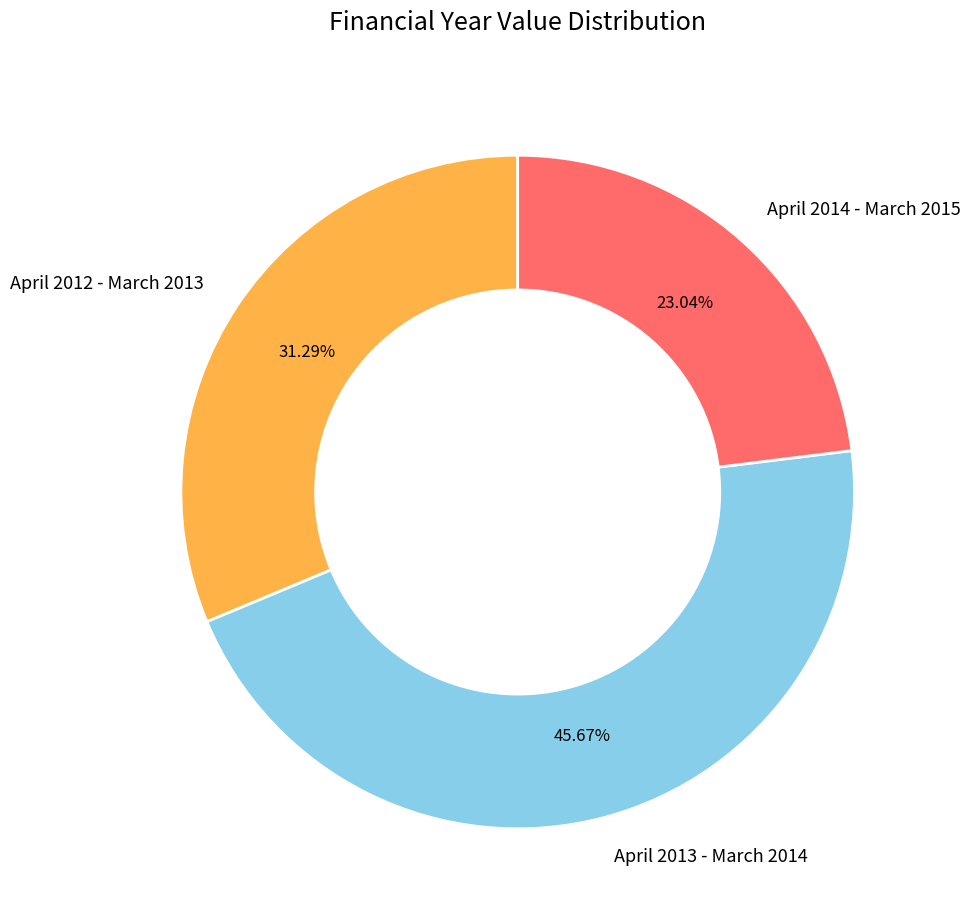

Which slice is the largest?

April 2013 - March 2014